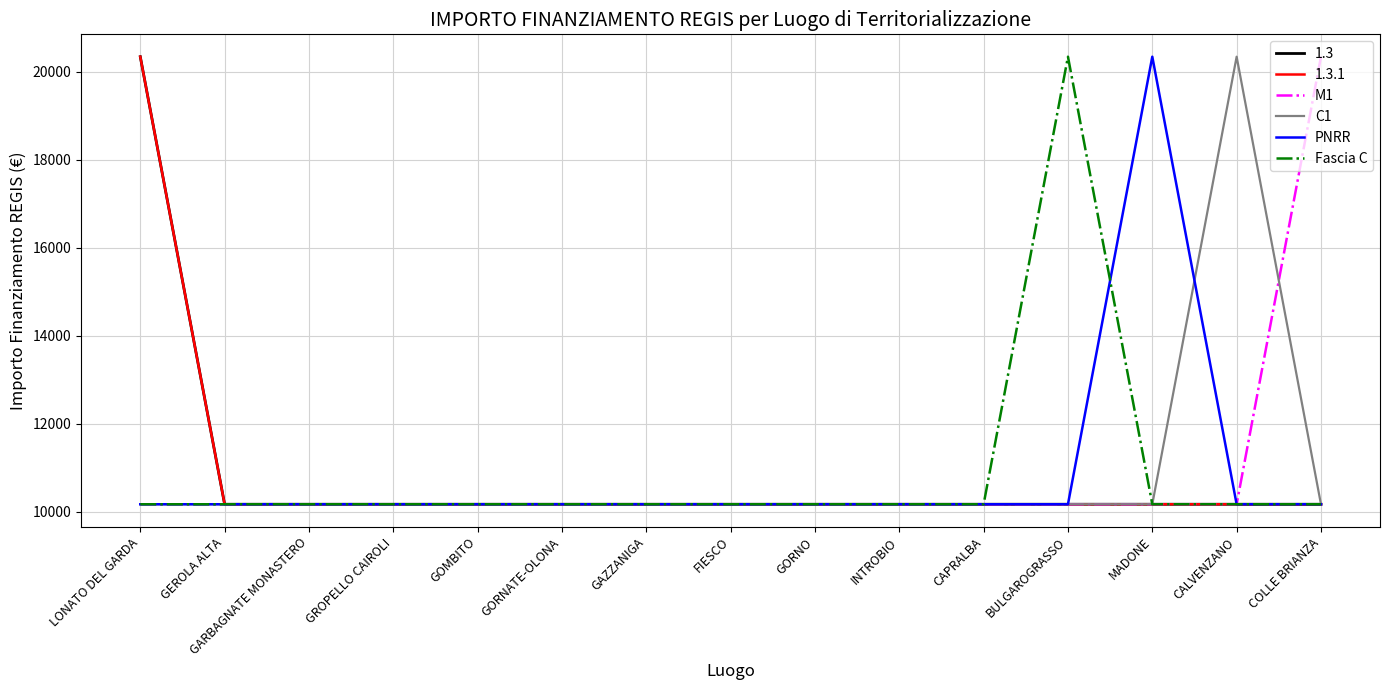

What is the maximum value shown in the chart?

20344